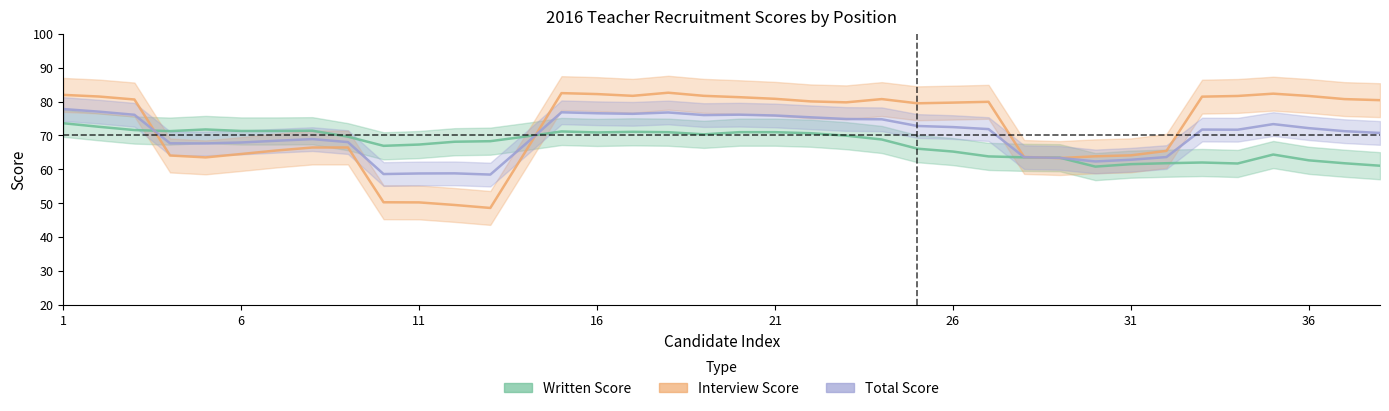

True or false: written_score and total_score cross at least once.

True